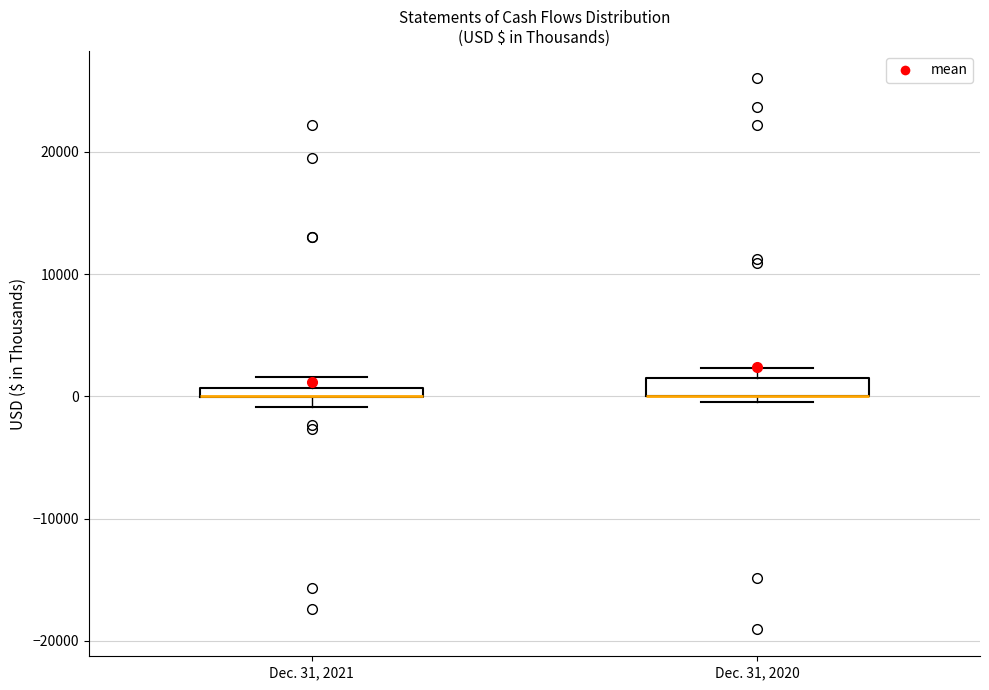

Where is the lower edge of the box for Dec. 31, 2020 on the y-axis? The values are not printed on the chart, so give them approximately, as read against the axis.

0